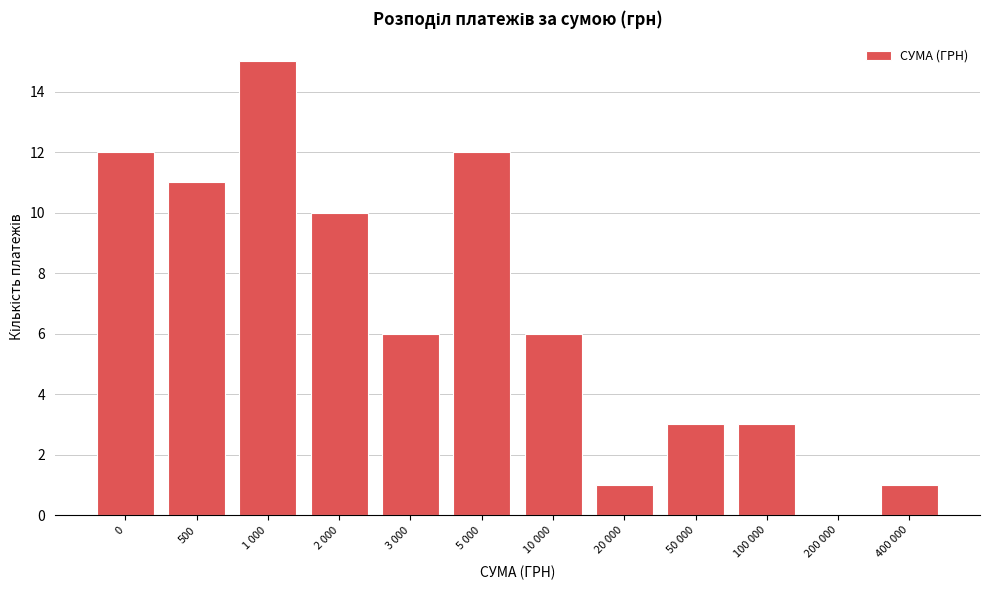

Reading left to right, transcribe all the data shown in this chart.

0=12	500=11	1 000=15	2 000=10	3 000=6	5 000=12	10 000=6	20 000=1	50 000=3	100 000=3	200 000=0	400 000=1